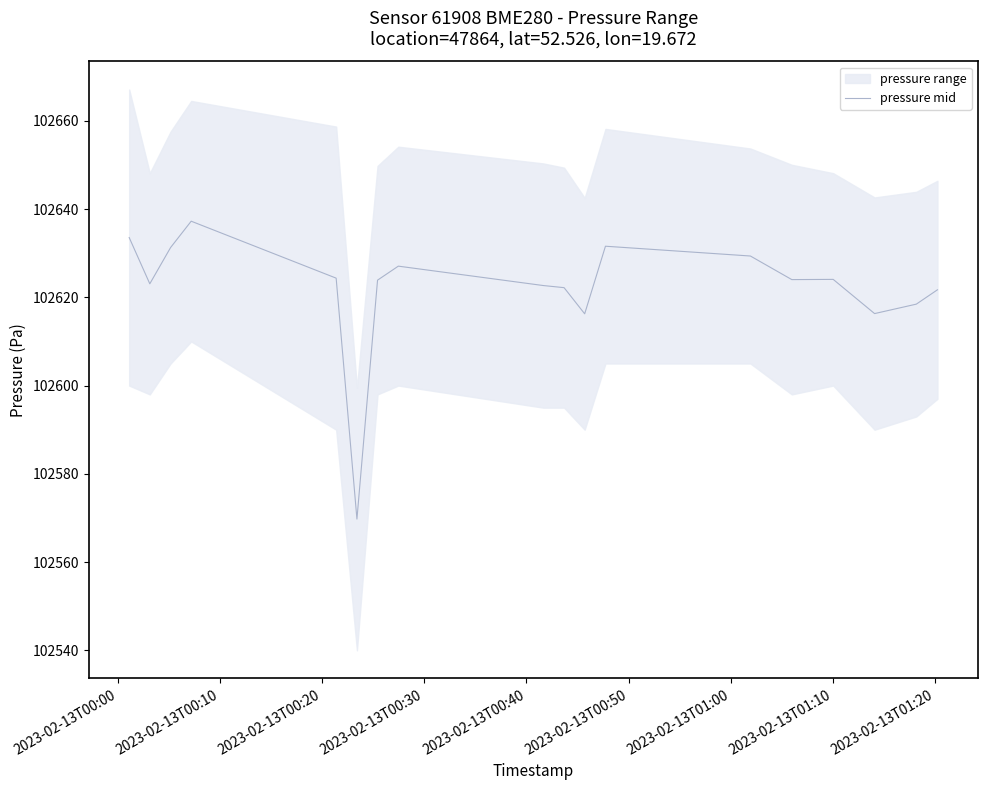

Reading right to left, extract all data points from this chart.

102621.7	102618.5	102616.3	102624.1	102624.0	102629.4	102631.6	102616.3	102622.2	102622.7	102627.1	102623.9	102569.8	102624.3	102637.2	102631.3	102623.1	102633.5